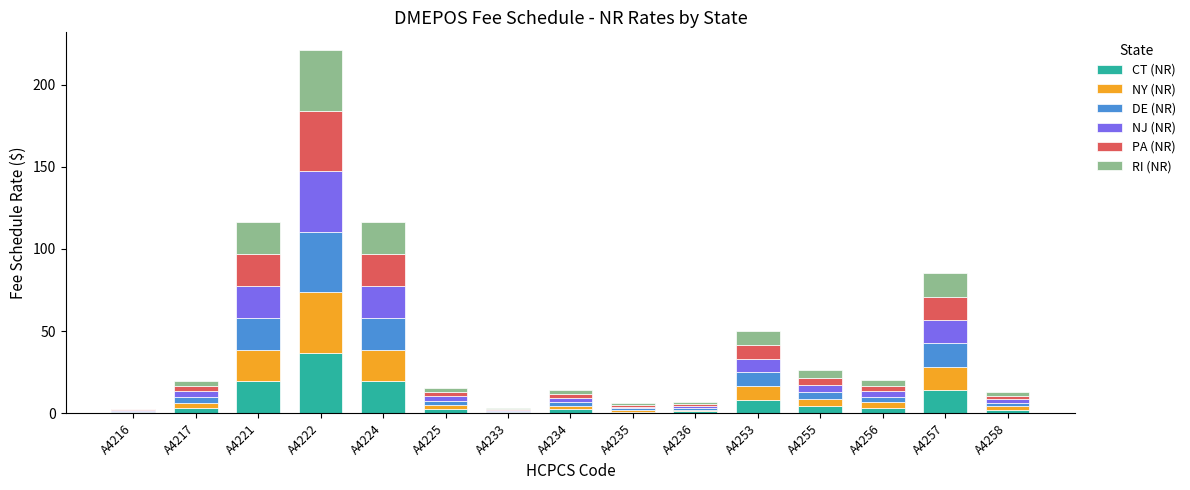

At which category is the sum across all series the highest?

A4222